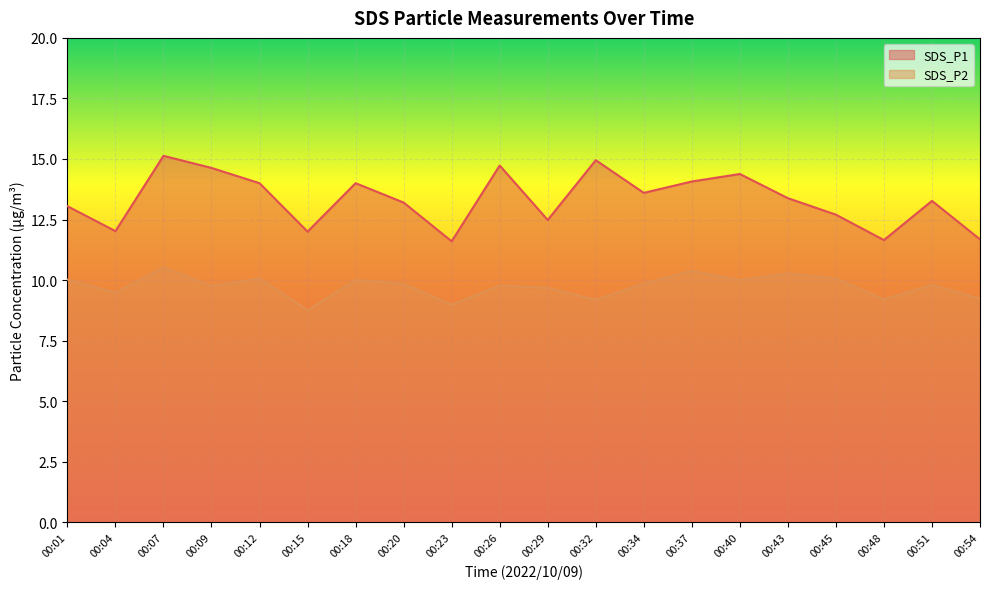

Which series has the largest range (max minus min)?

SDS_P1